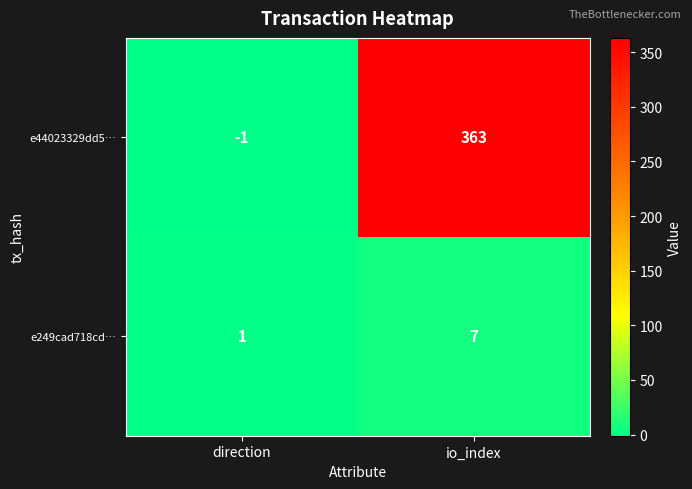

Between direction and io_index, which series saw the biggest shift?

e44023329dd5…